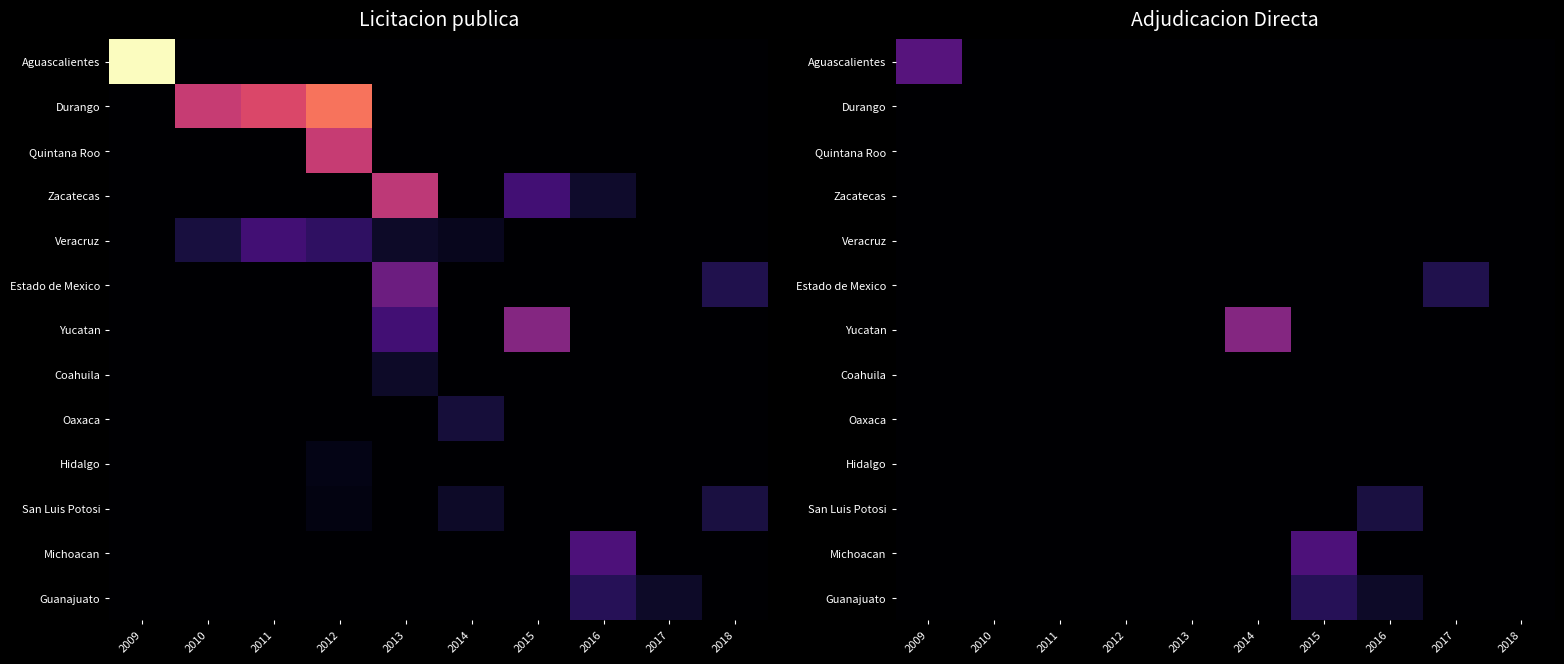

Count the number of categories in the chart.

10